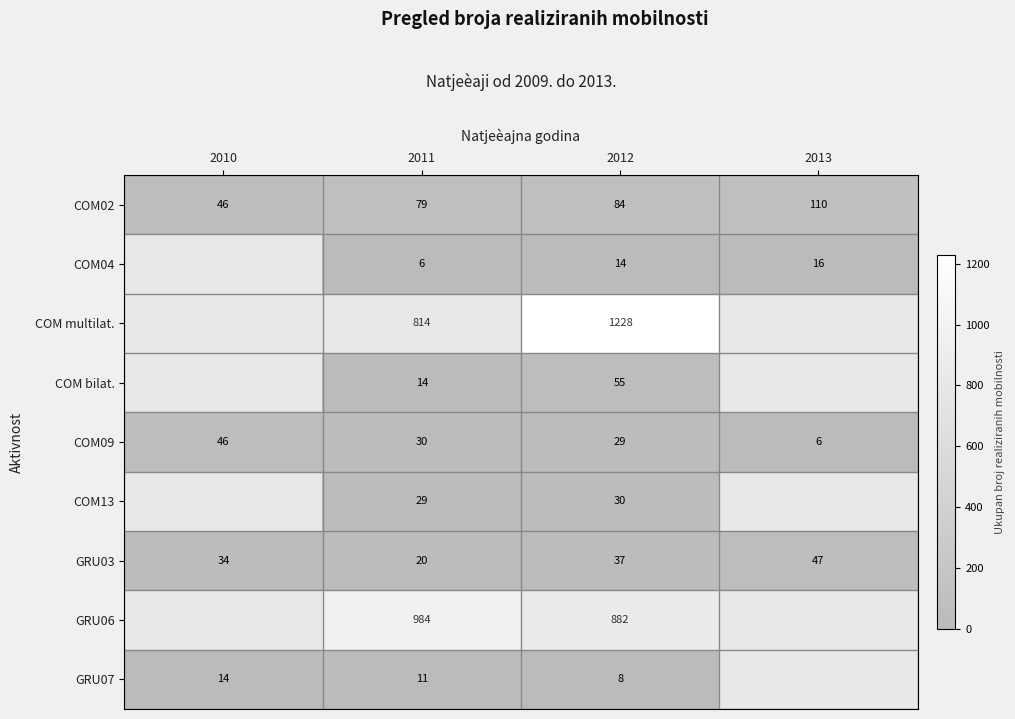

What is the spread (max minus min) of values at 2013?

104.0